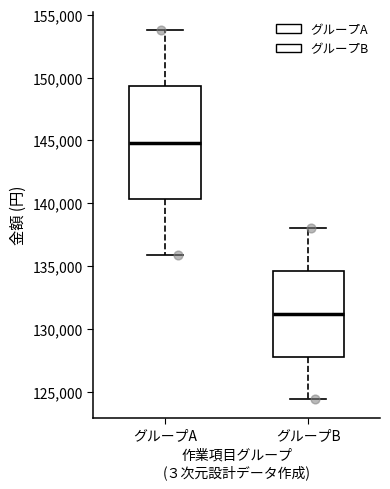

Where does the median line of the box for グループB sit on the y-axis? The values are not printed on the chart, so give them approximately, as read against the axis.

131000